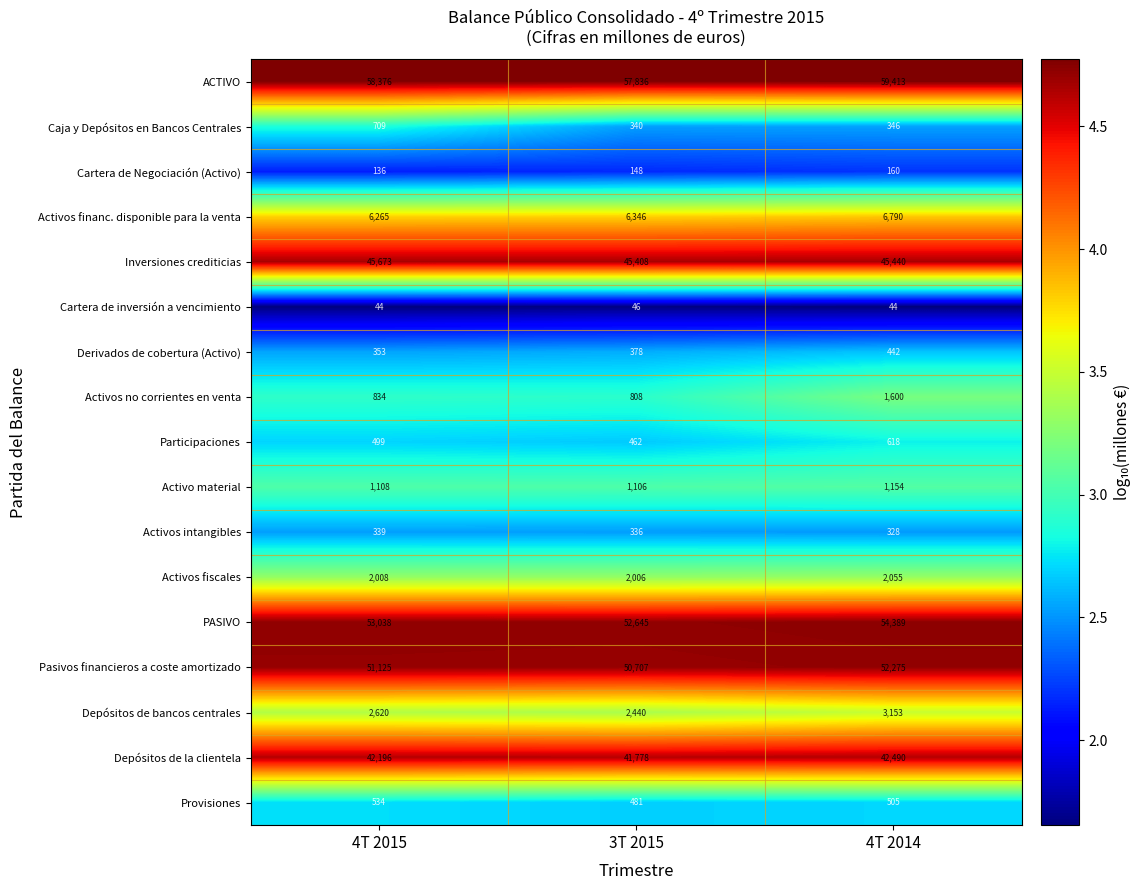

At which category is the sum across all series the highest?

4T 2014